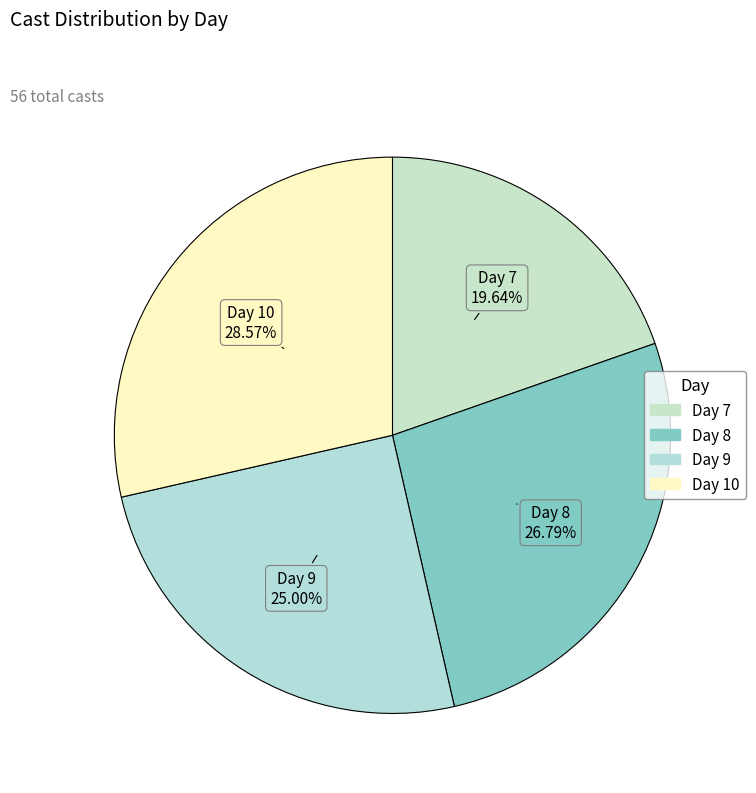

Is it true that Day 10 is 39% of the pie?

False